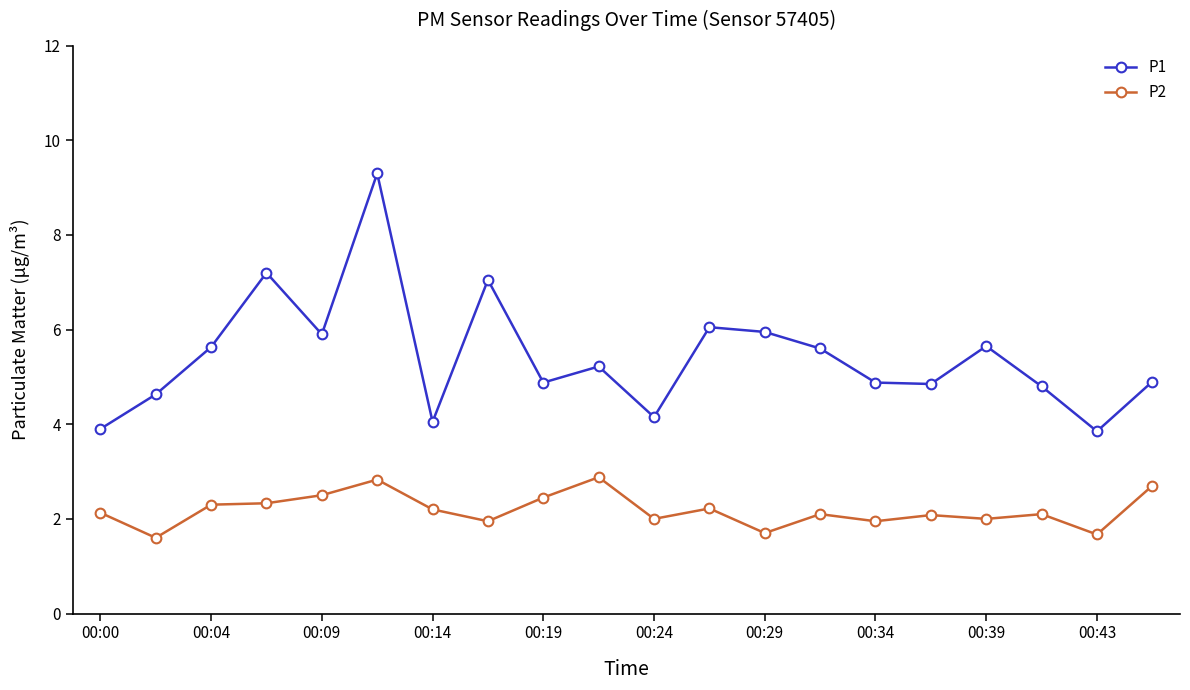

Which series has the largest total across all categories?

P1